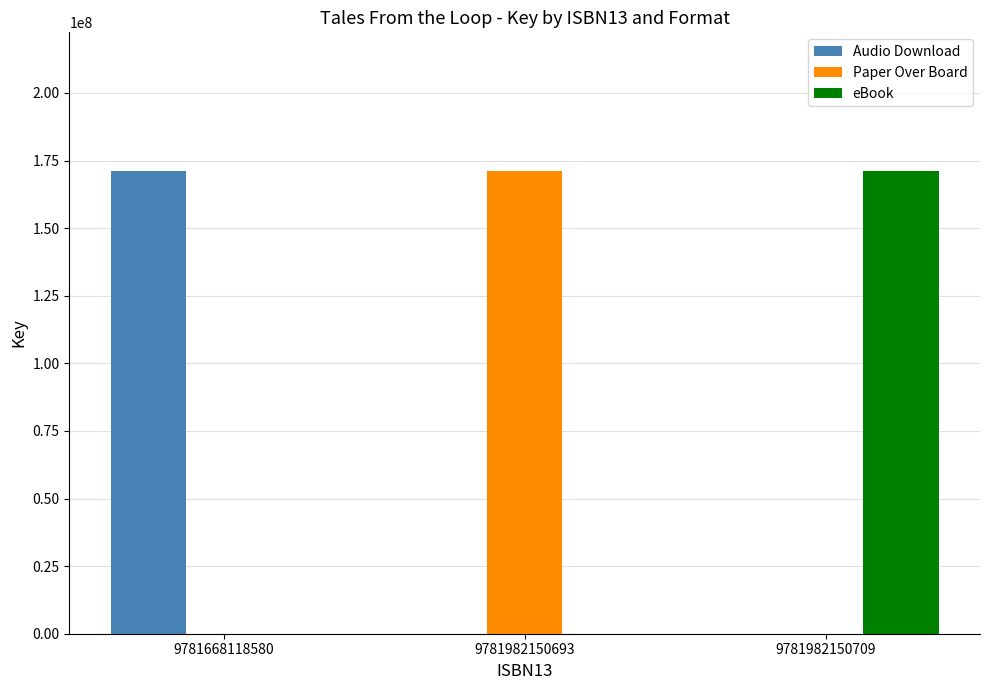

What is the difference between the Audio Download values at 9781982150709 and 9781668118580?

171080323